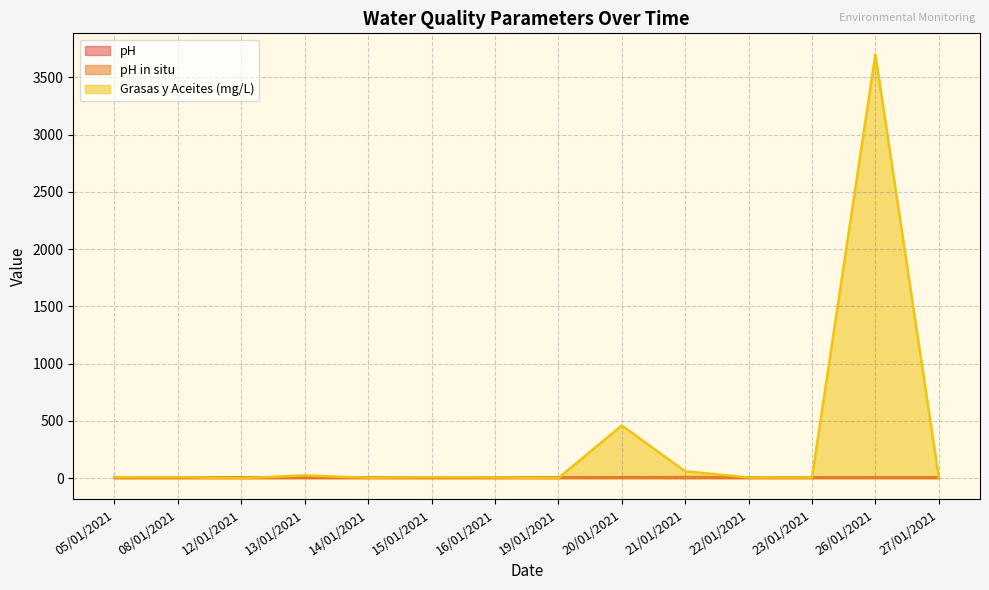

How many data points in pH in situ are above 7?

6